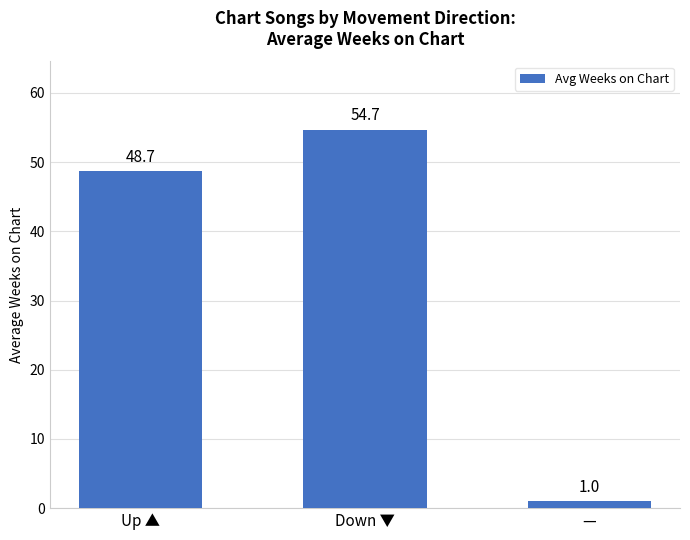

What is the difference between the values at — and Down ▼?

53.7